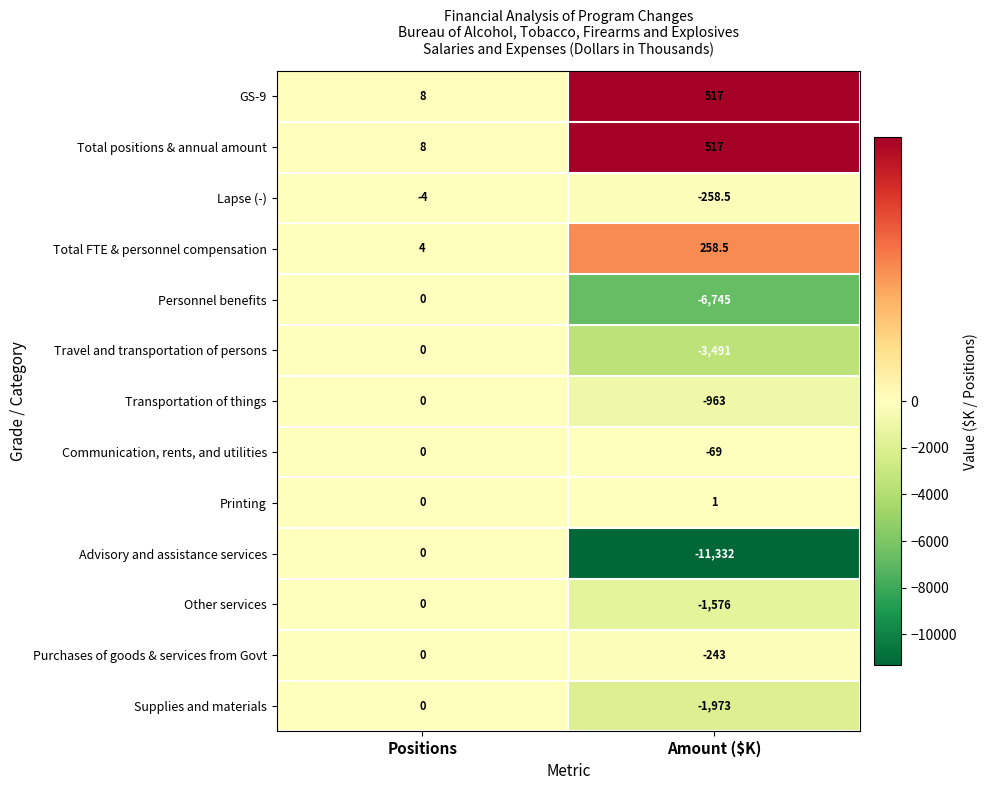

Reading right to left, extract all data points from this chart.

GS-9: 517.0	8.0
Total positions & annual amount: 517.0	8.0
Lapse (-): -258.5	-4.0
Total FTE & personnel compensation: 258.5	4.0
Personnel benefits: -6745.0	0.0
Travel and transportation of persons: -3491.0	0.0
Transportation of things: -963.0	0.0
Communication, rents, and utilities: -69.0	0.0
Printing: 1.0	0.0
Advisory and assistance services: -11332.0	0.0
Other services: -1576.0	0.0
Purchases of goods & services from Govt: -243.0	0.0
Supplies and materials: -1973.0	0.0